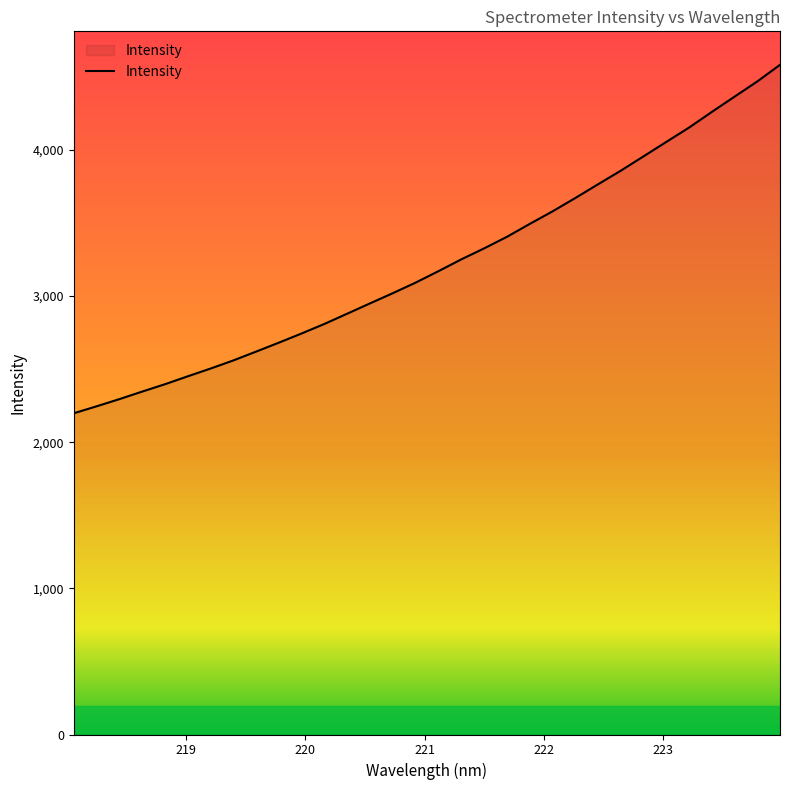

What is the difference between the maximum and minimum values?

2384.0